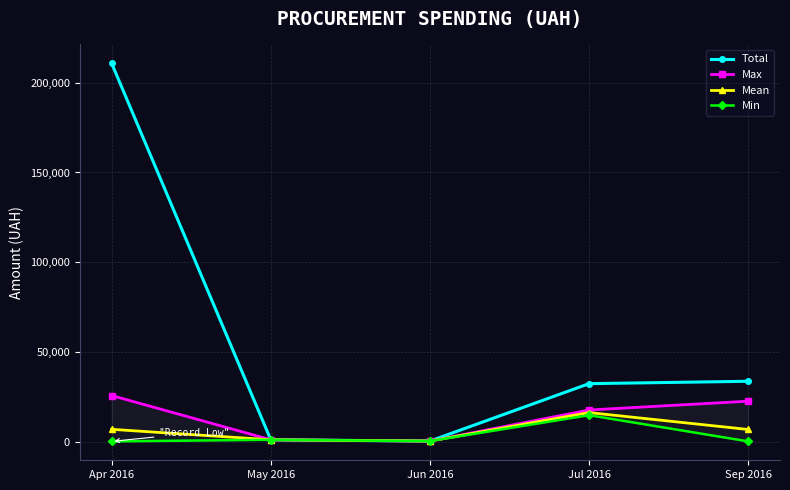

In Mean, how many points are lower than both neighbors (excluding endpoints)?

1